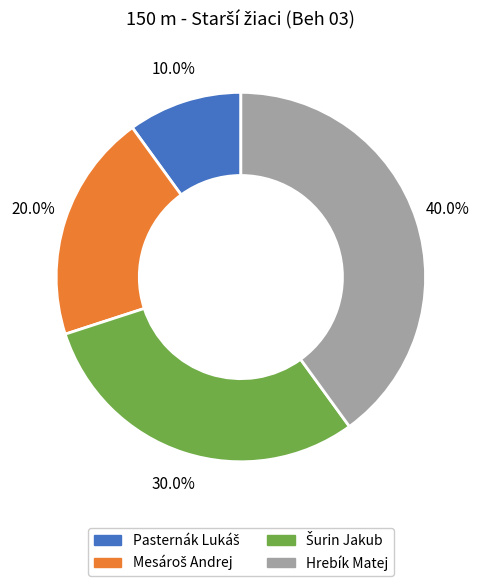

Is there a majority slice in this chart?

No